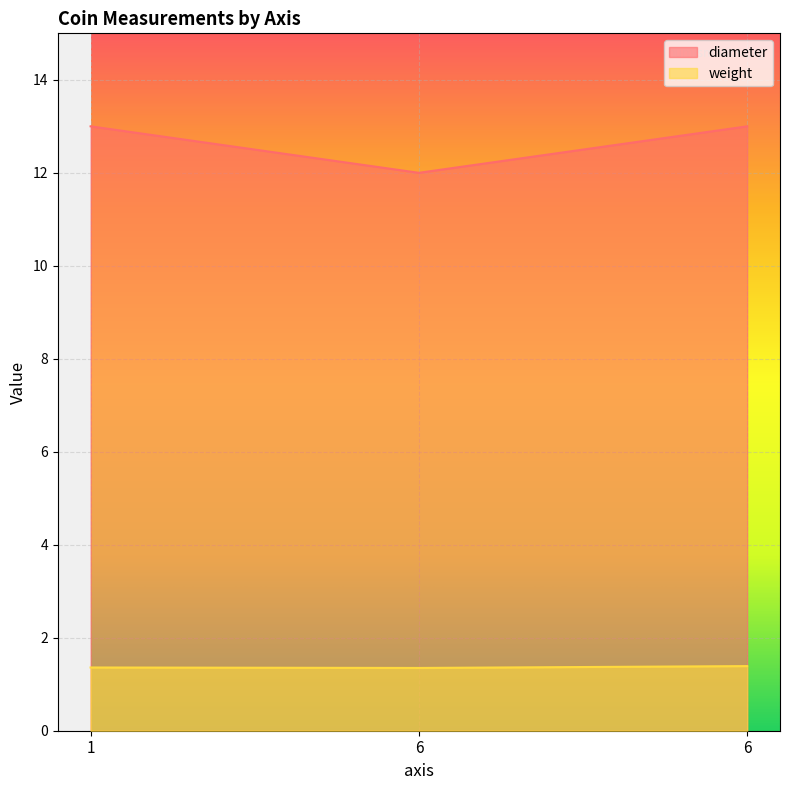

At which category is the sum across all series the highest?

6